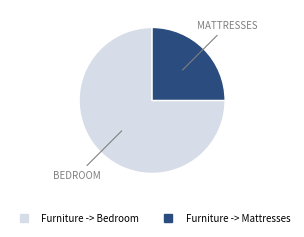

What is the ratio of the value at Furniture -> Bedroom to the value at Furniture -> Mattresses?

3.0